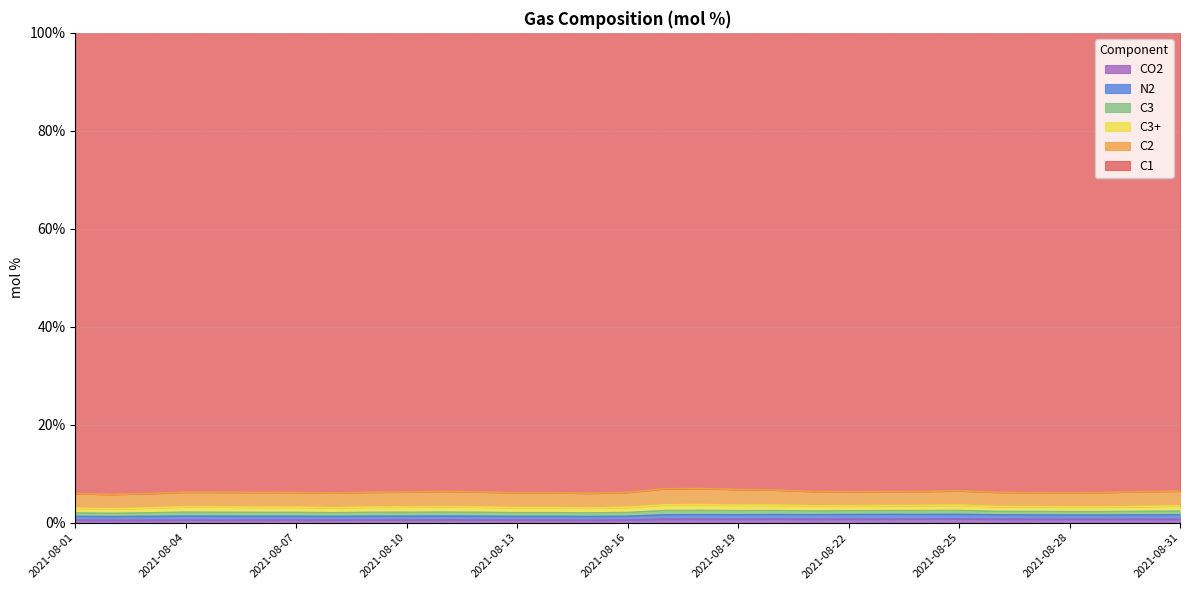

What is the approximate value of N2 at 2021-08-27?

1.6